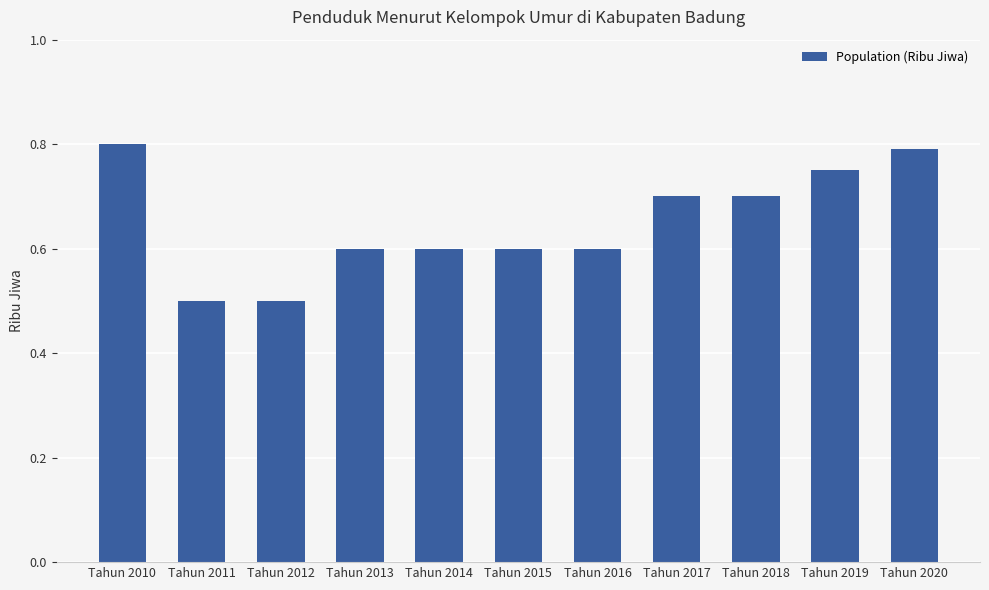

Is it true that the value at Tahun 2010 is 0.8?

True